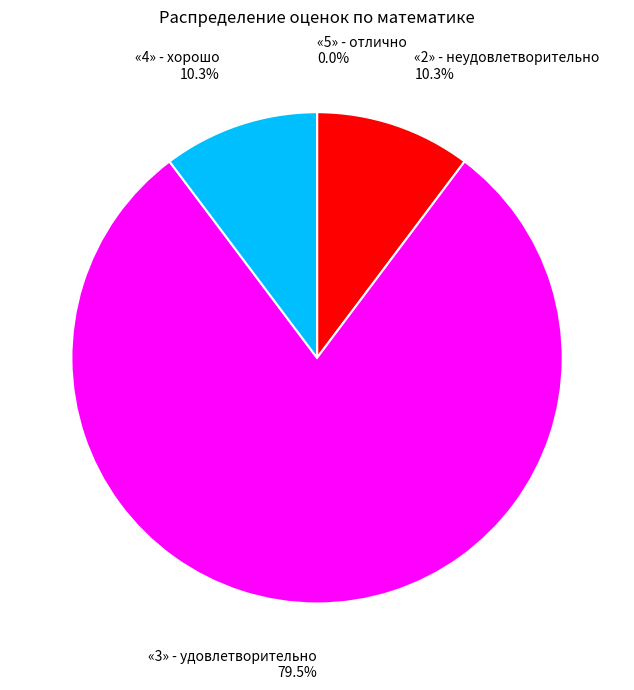

To the nearest percent, what is the difference between the «3» - удовлетворительно and «2» - неудовлетворительно slice percentages?

69%